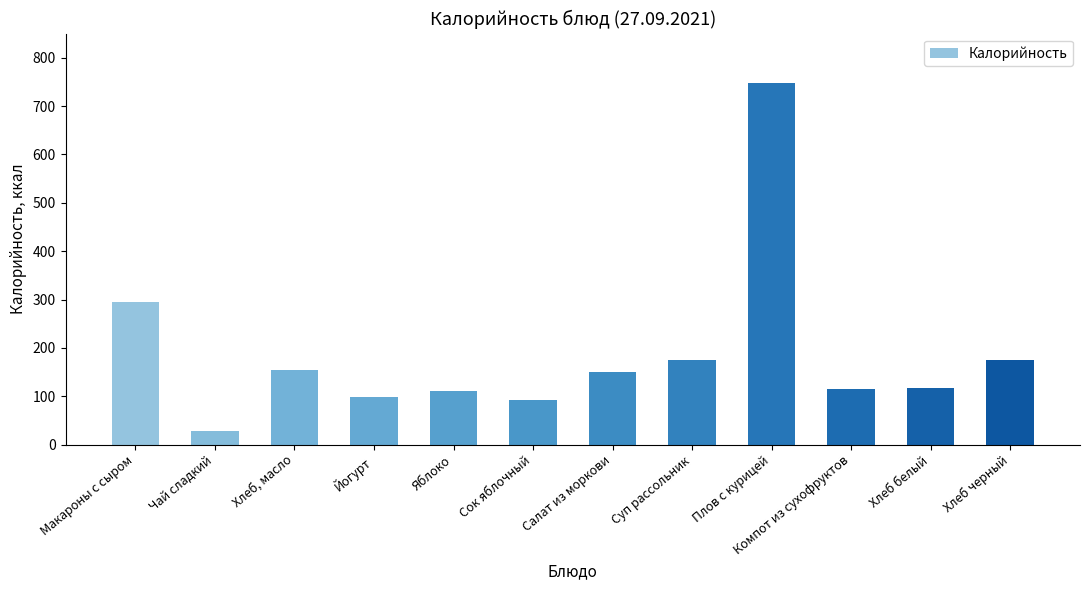

Count the number of data series in this chart.

1